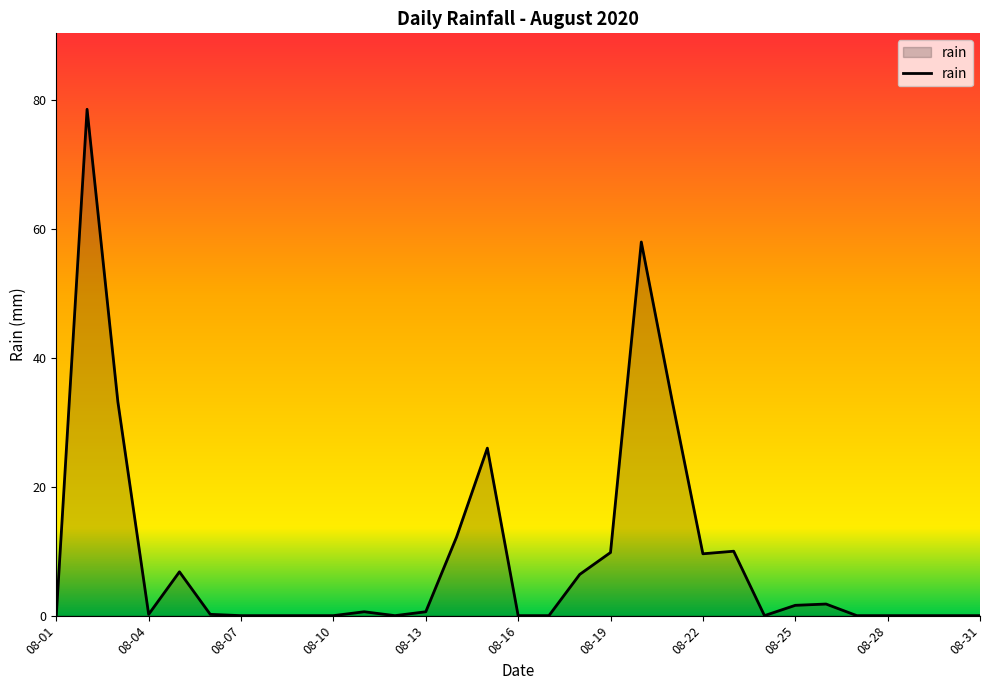

What is the greatest value displayed?

78.6